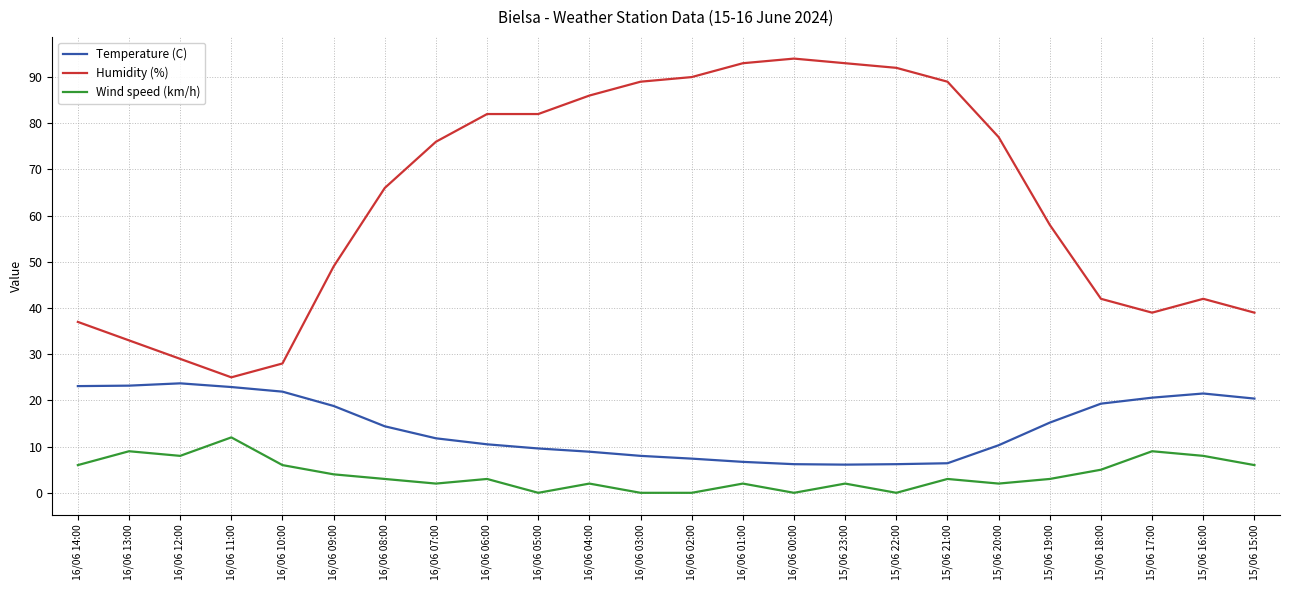

Is the value of Humidity (%) at 16/06 09:00 greater than the value of Wind speed (km/h) at 16/06 13:00?

Yes